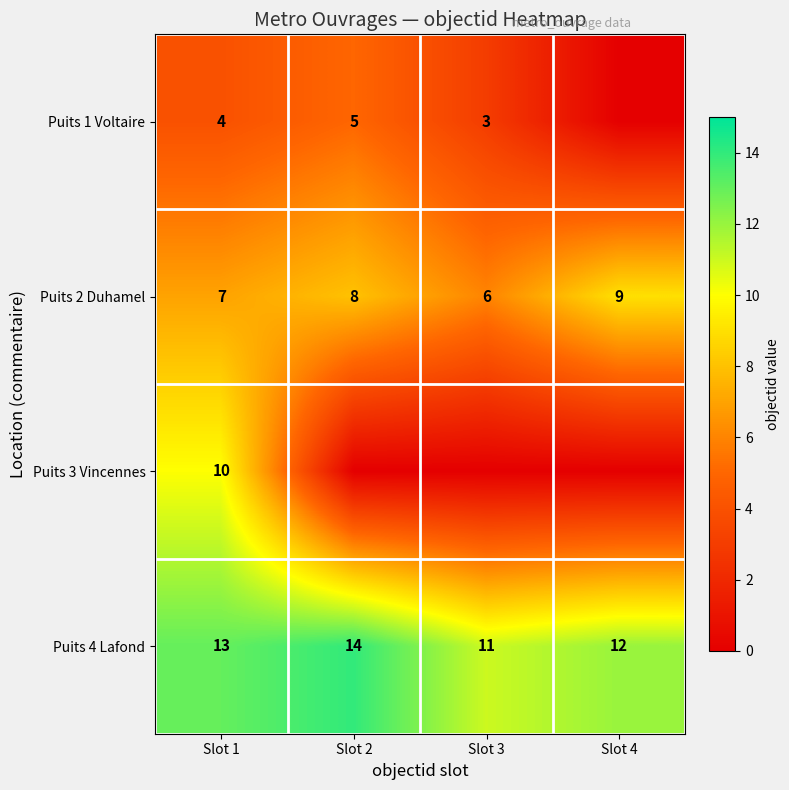

Is it true that Puits 4 Lafond equals 14 at Slot 2?

True